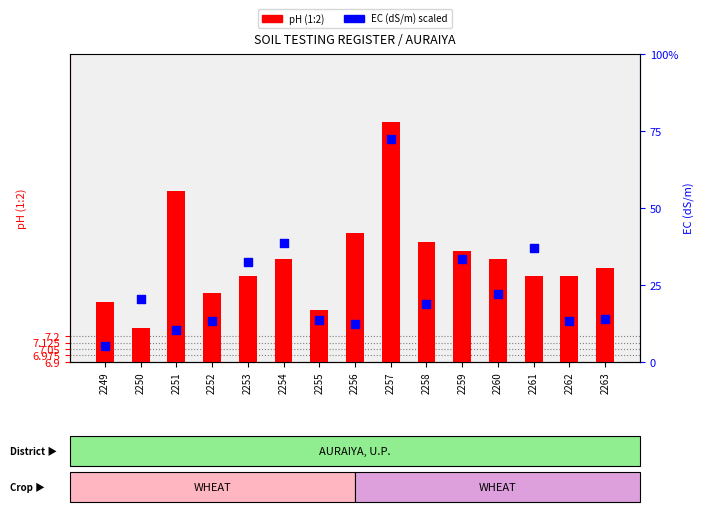

Which series has the widest spread of Y values?

EC (dS/m)